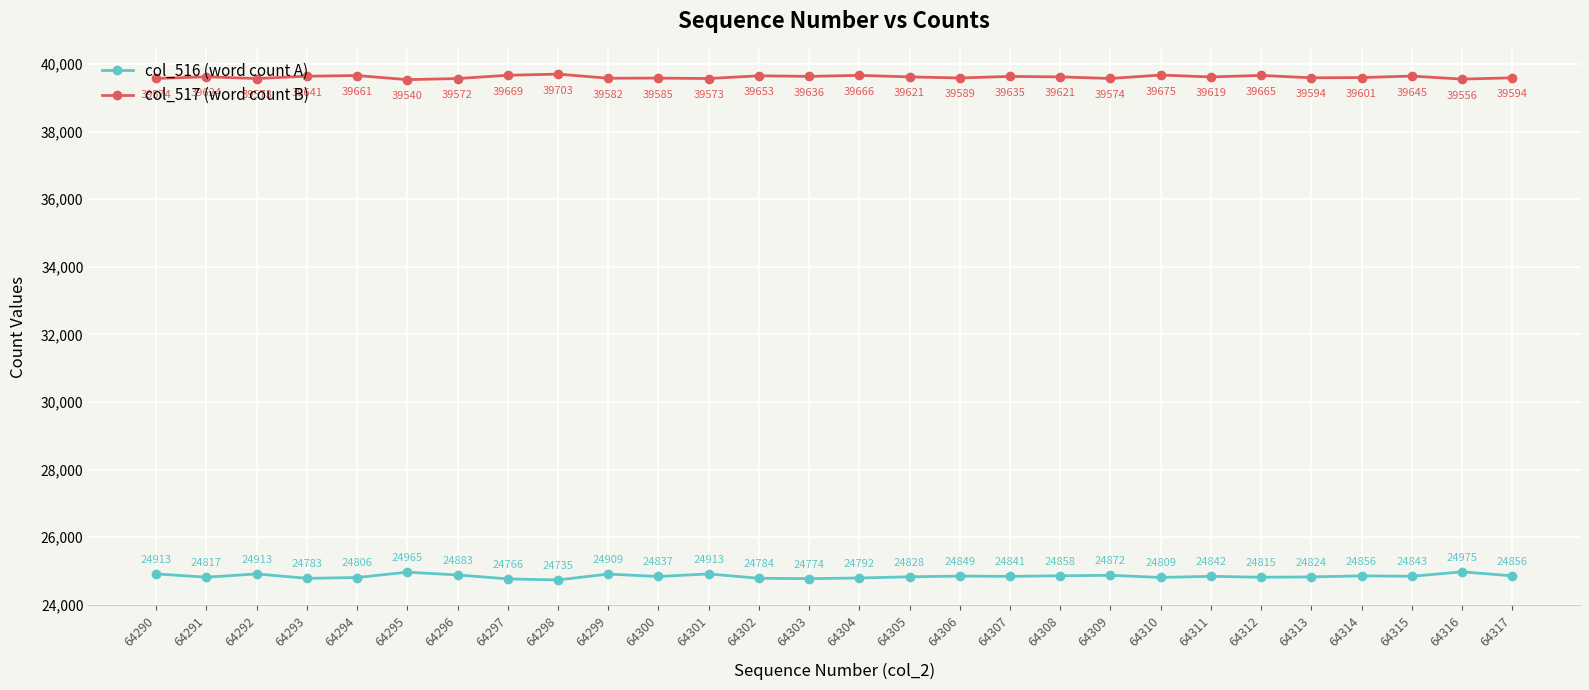

What is the average value of the col_516 (word count A) series?

24845